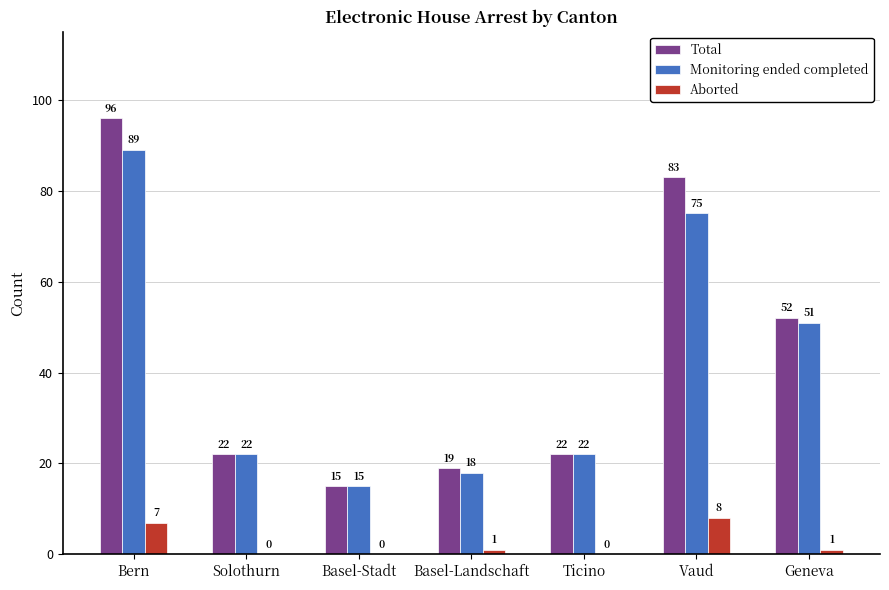

How many series are shown in this chart?

3